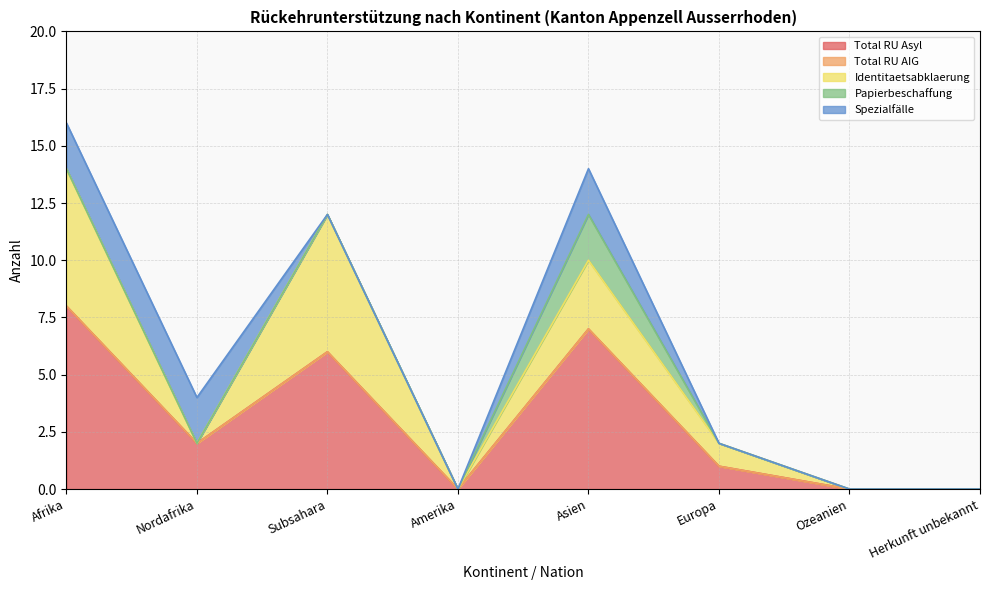

At which category is the sum across all series the highest?

Afrika